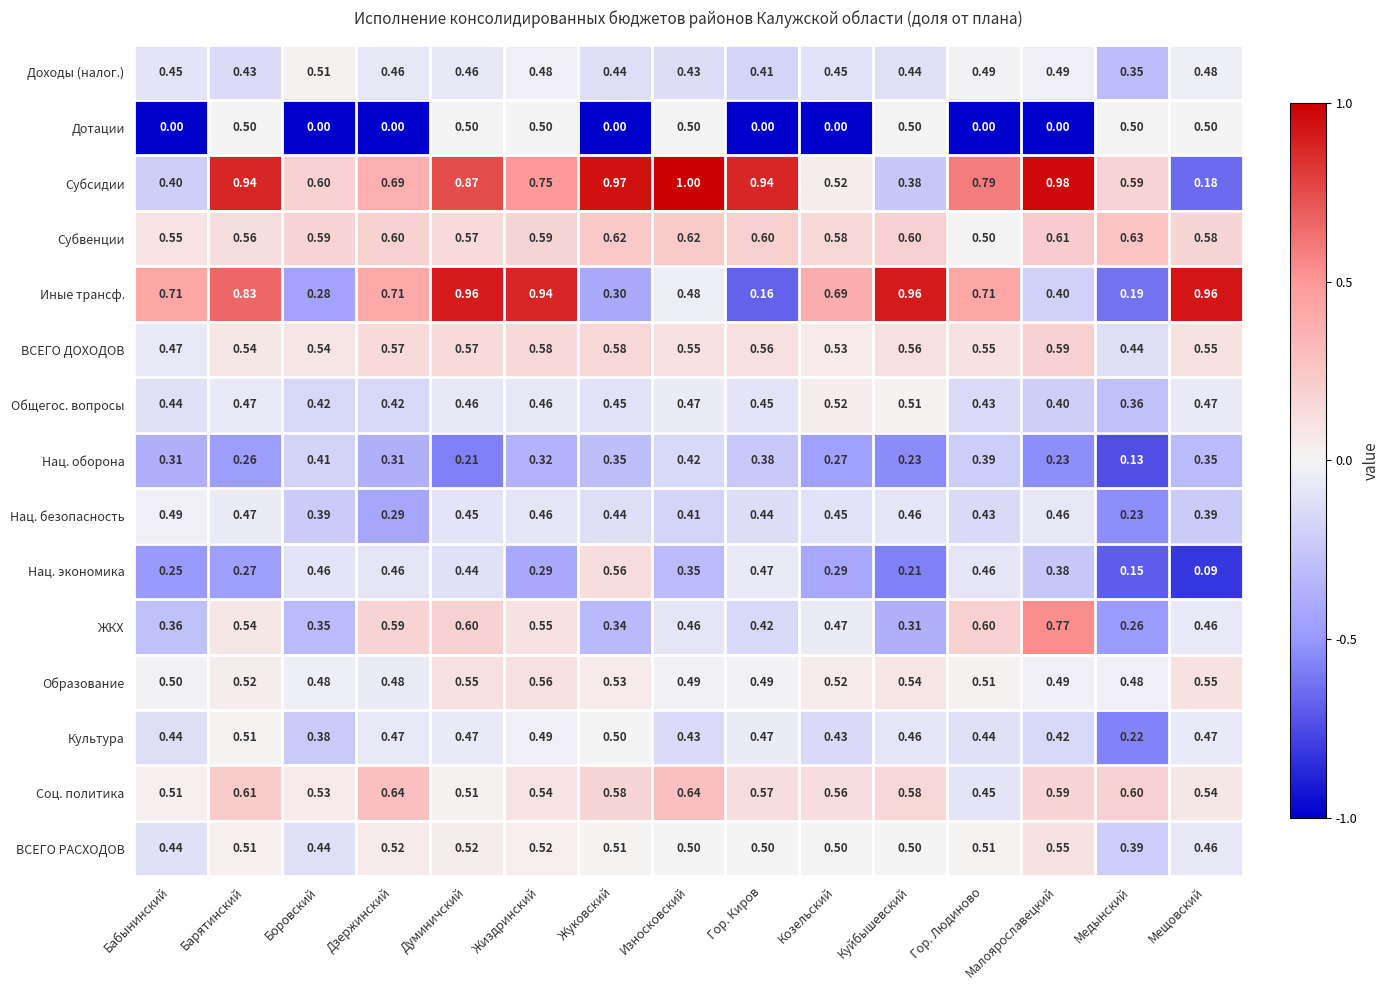

Which series has the widest spread of values?

Субсидии